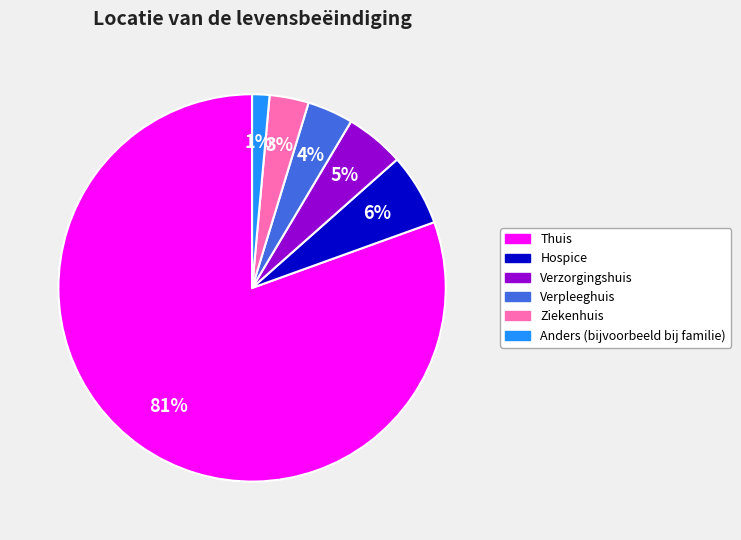

To the nearest percent, what portion does Thuis represent?

81%